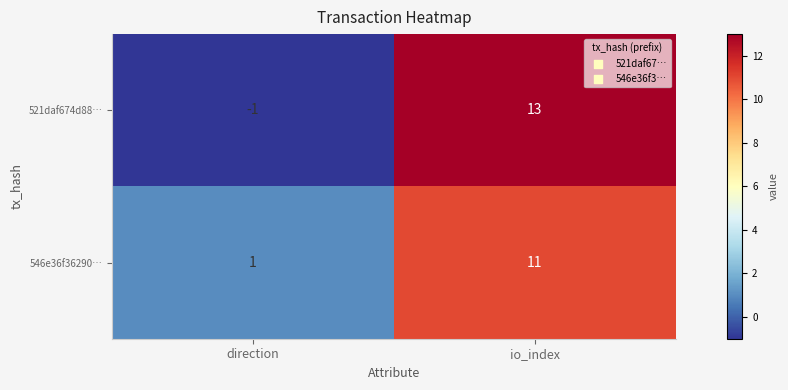

True or false: 546e36f36290… has a value of 7 at io_index.

False